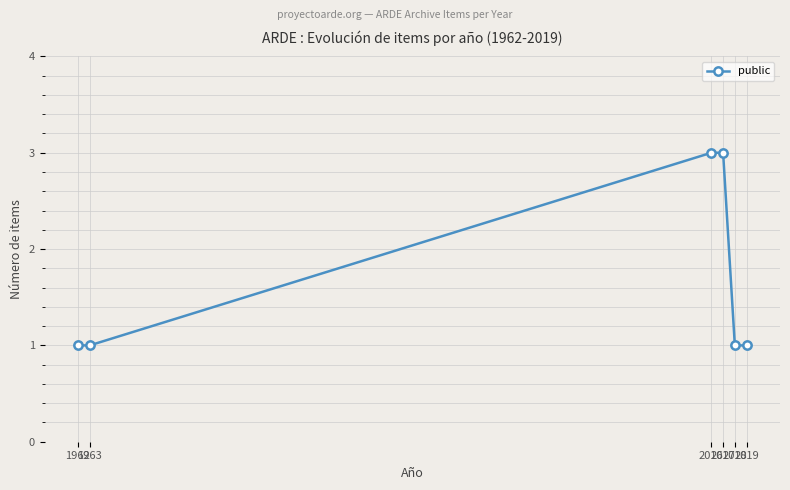

What is the maximum value shown in the chart?

3